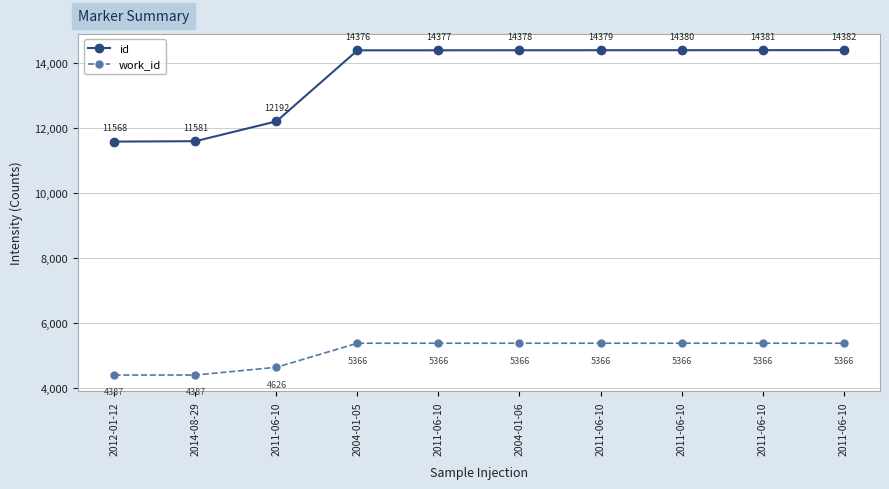

What value does the id series have at 2004-01-06, to the nearest 10?

14380